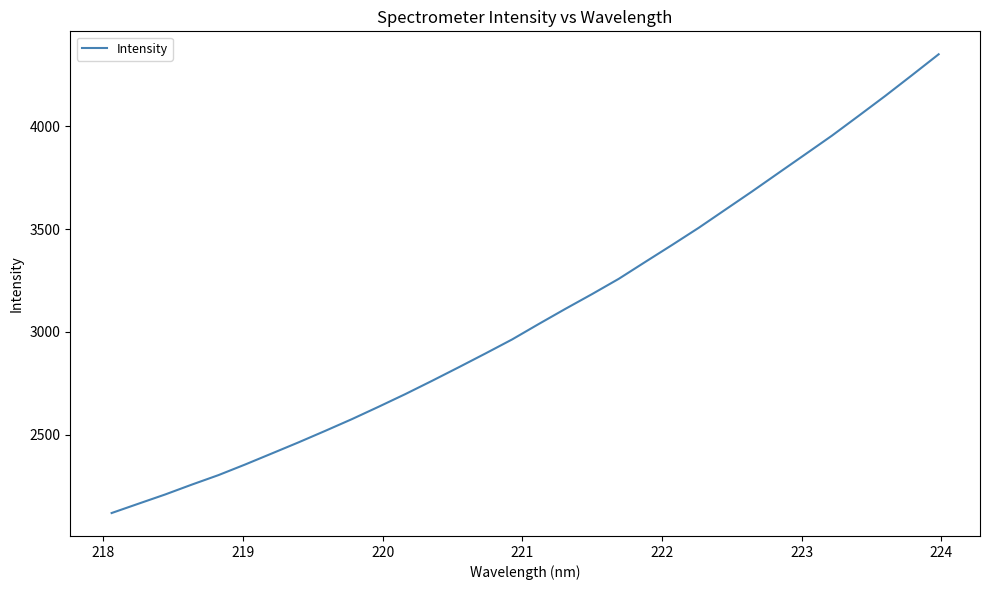

What is the maximum value shown in the chart?

4348.9